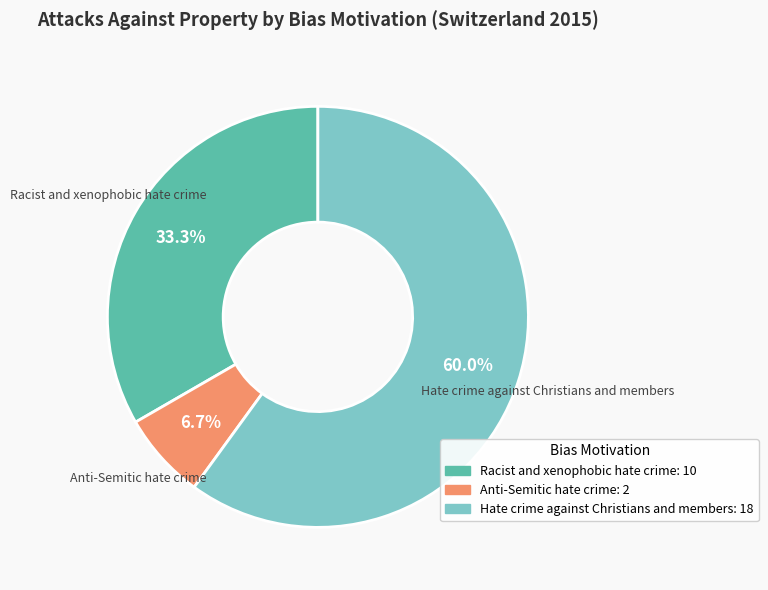

Which category has the biggest portion of the pie?

Hate crime against Christians and members